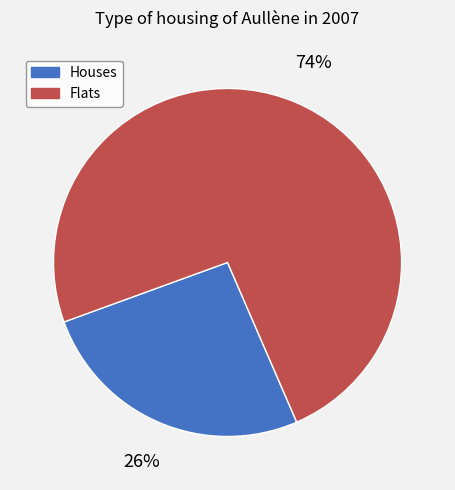

Does any single category account for the majority?

Yes